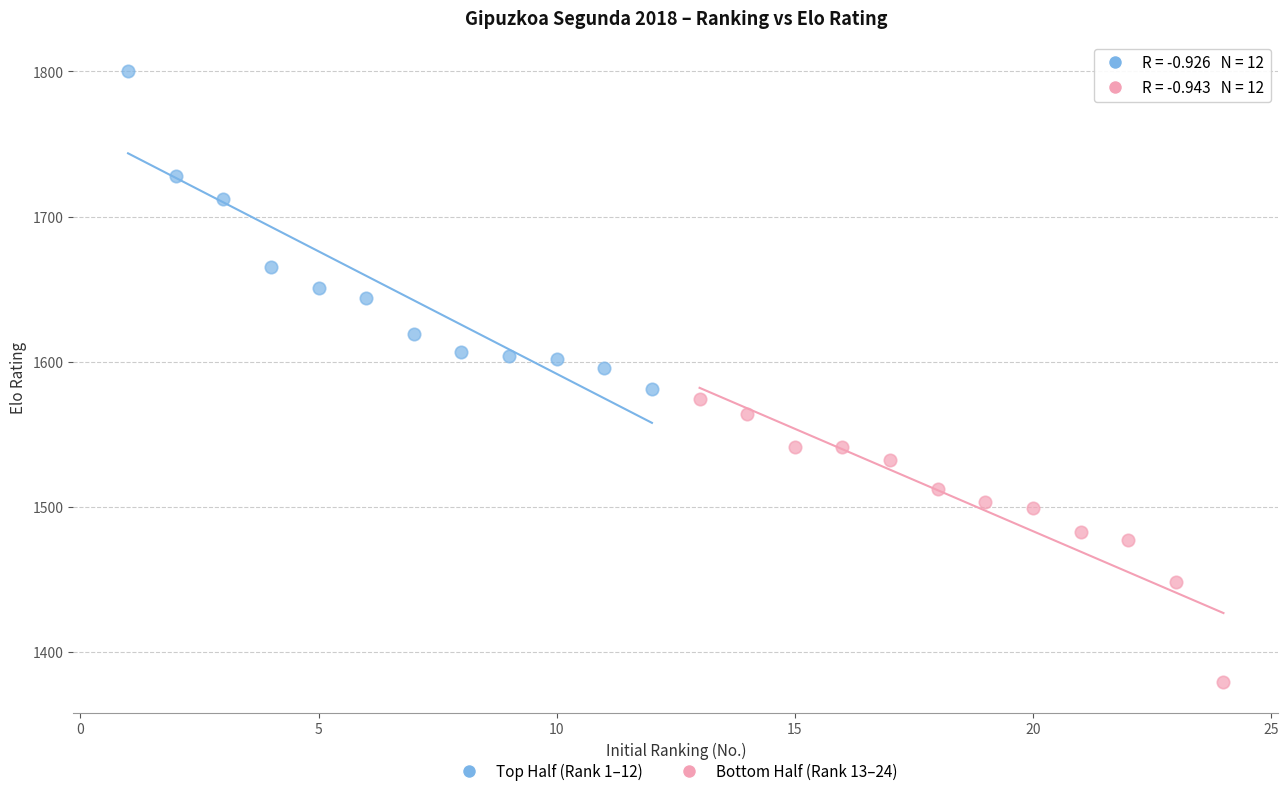

Which series has the widest spread of Y values?

Top Half (Rank 1–12)